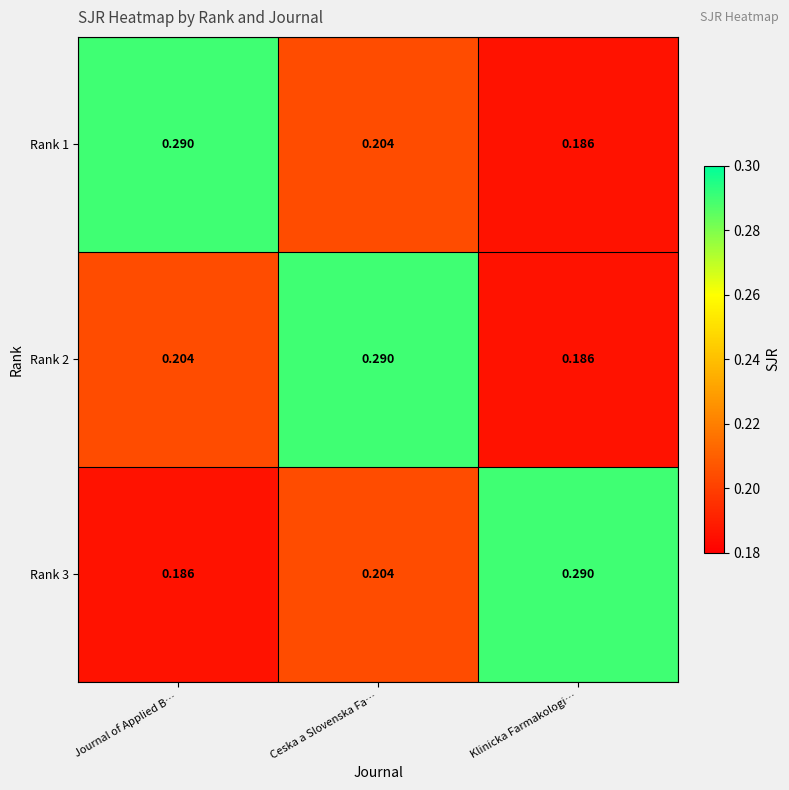

At which label does Rank 3 reach its minimum?

Journal of Applied B…